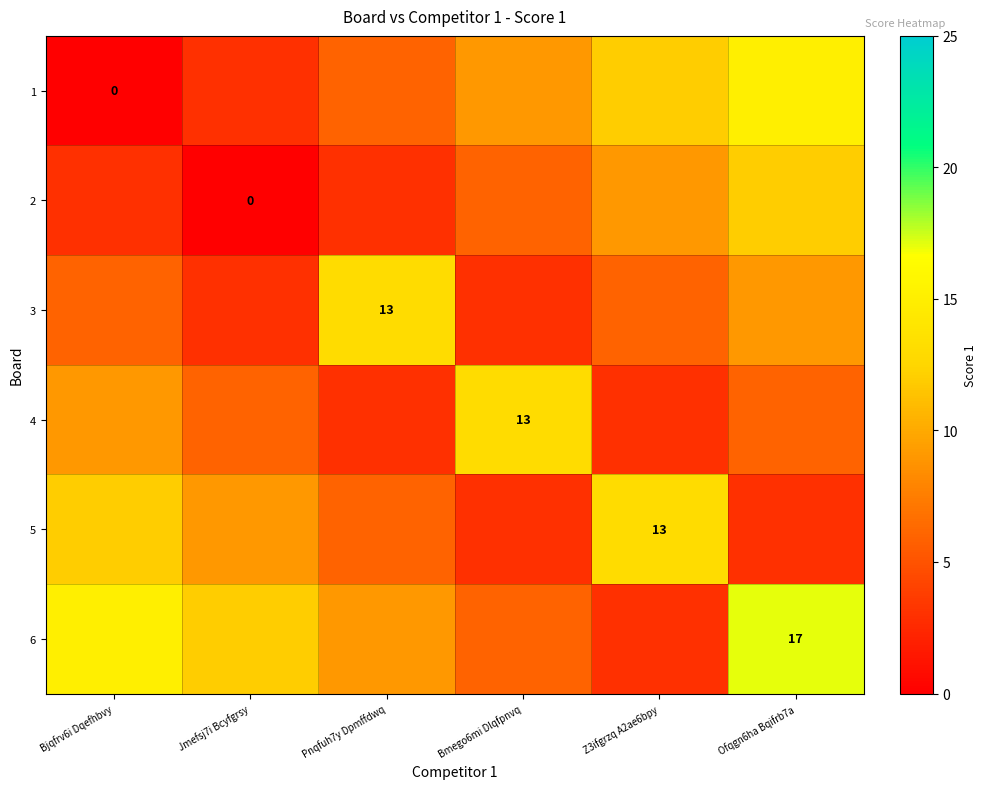

Between Bmego6mi Dlqfpnvq and Jmefsj7i Bcyfgrsy, which is larger?

Bmego6mi Dlqfpnvq